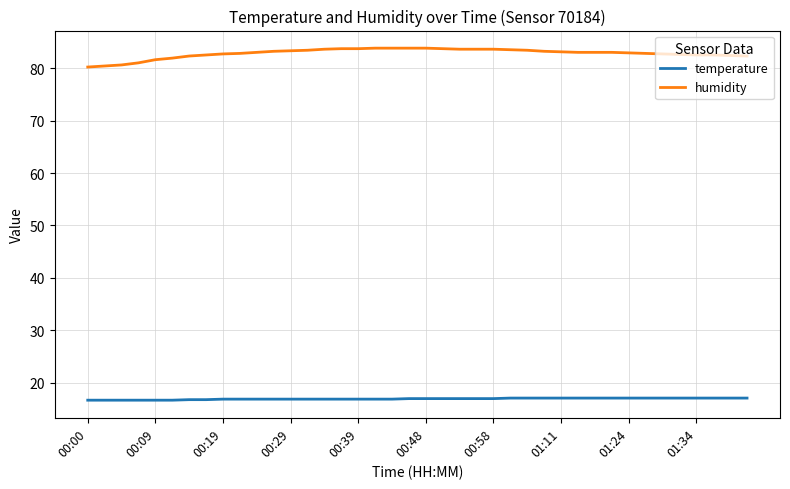

True or false: temperature and humidity cross at least once.

False